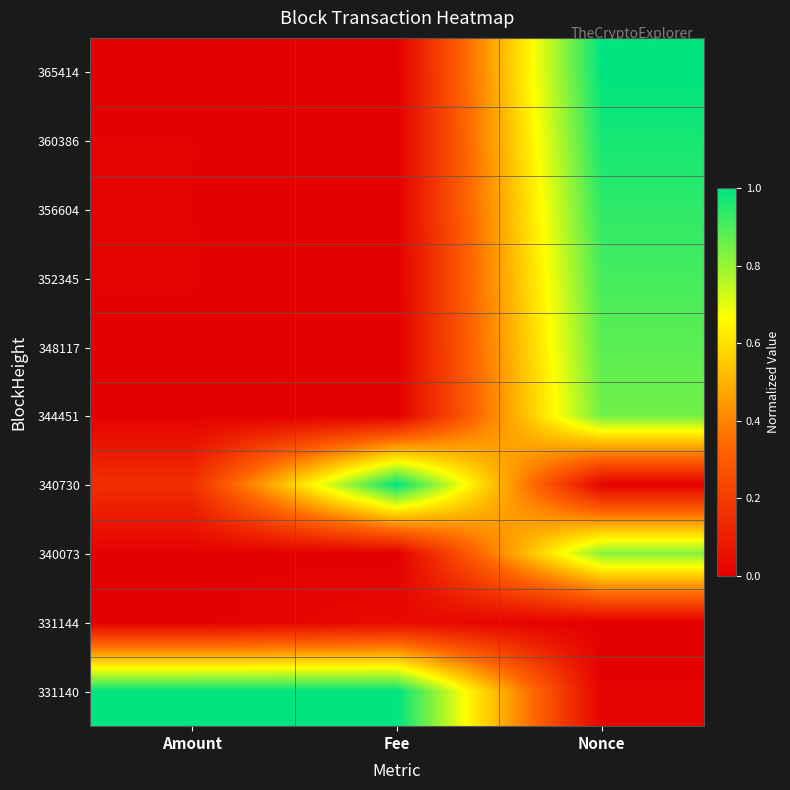

What is the spread (max minus min) of values at Amount?

1.0